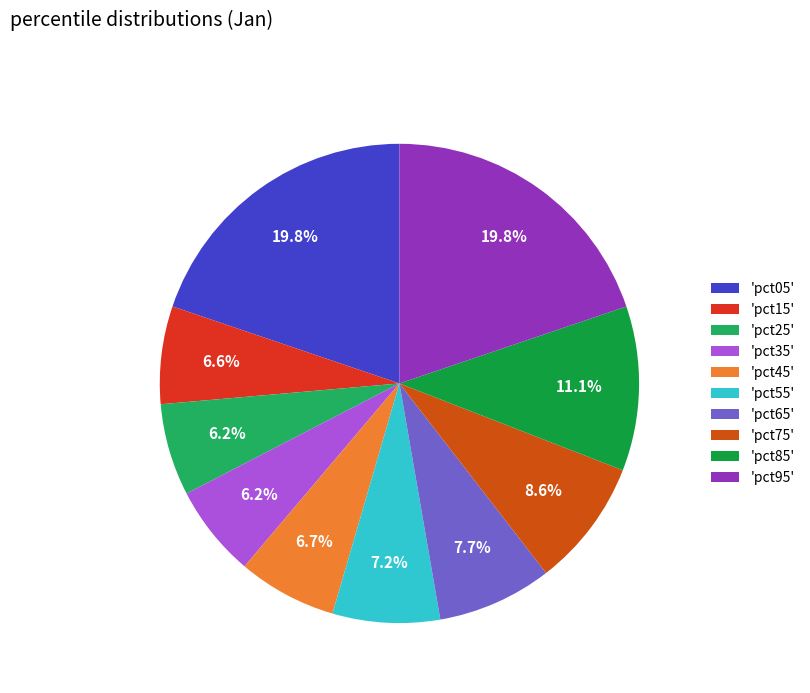

How many slices are in this pie chart?

10